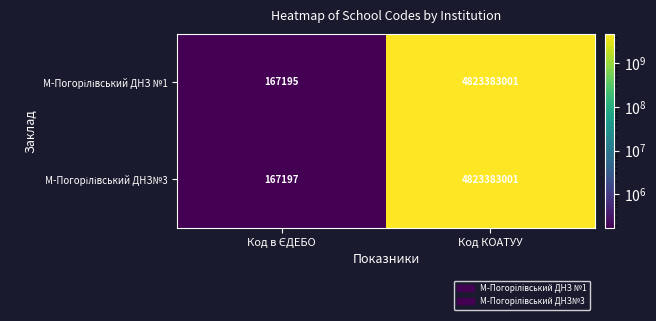

What is the total value across all series at Код КОАТУУ?

9646766002